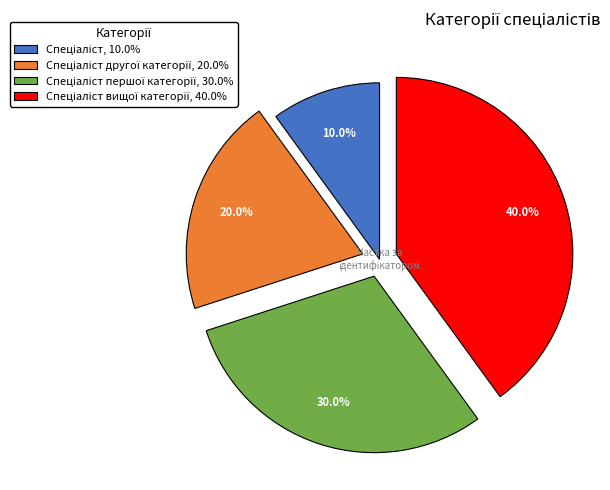

Is there a majority slice in this chart?

No